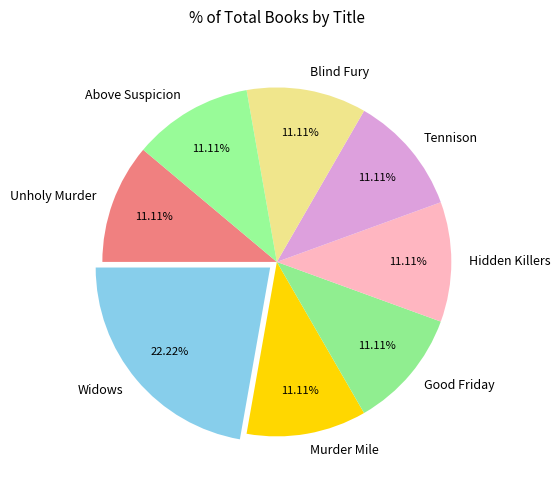

True or false: Blind Fury accounts for 1% of the total.

False